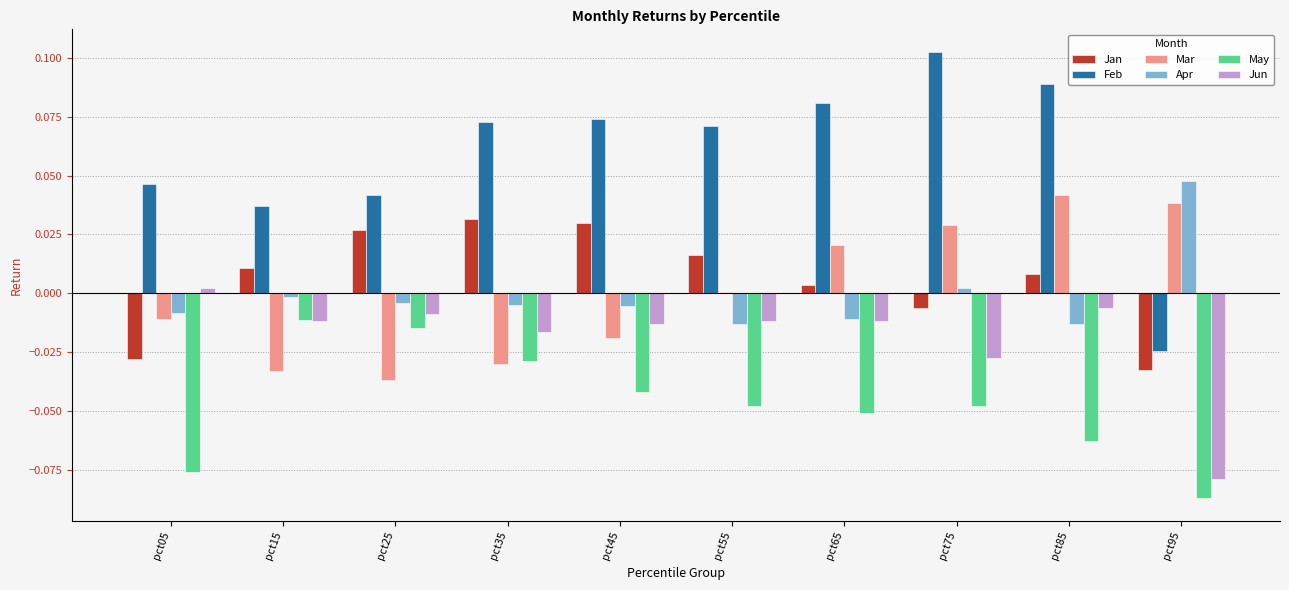

Is the value of May at pct95 greater than the value of Mar at pct05?

No